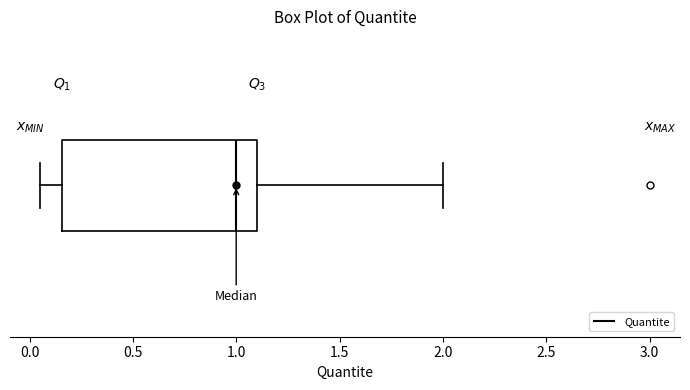

Where does the left whisker of the box end on the x-axis? The values are not printed on the chart, so give them approximately, as read against the axis.

0.05